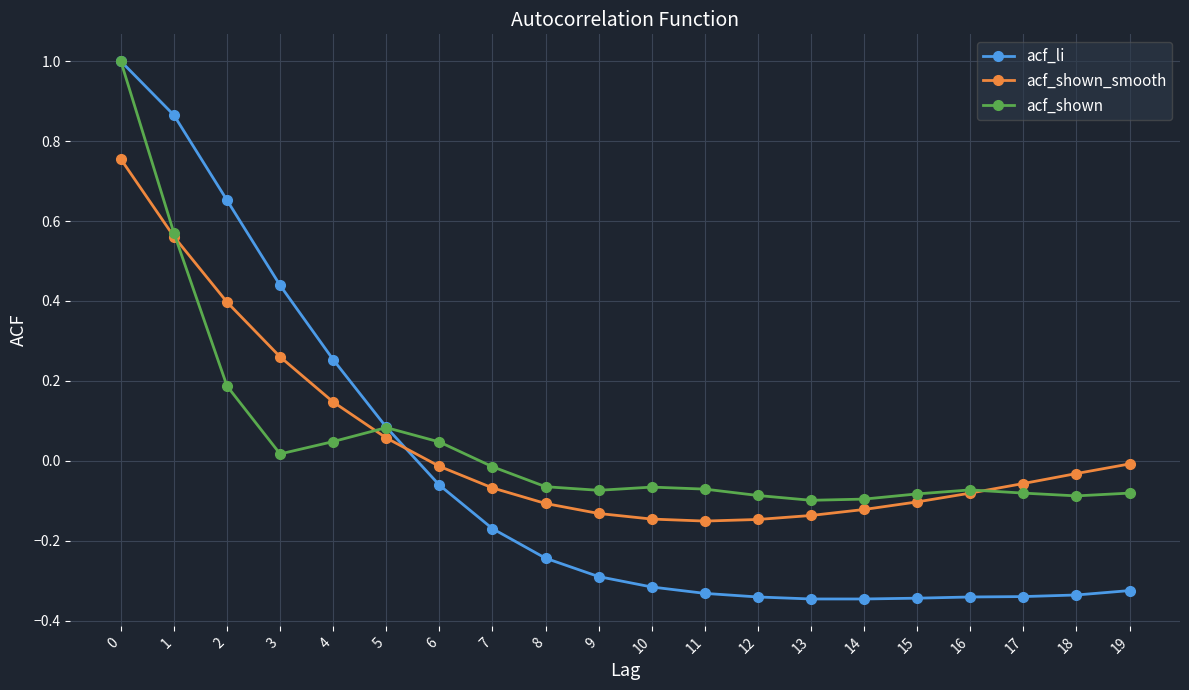

What is the maximum value for acf_shown?

1.0